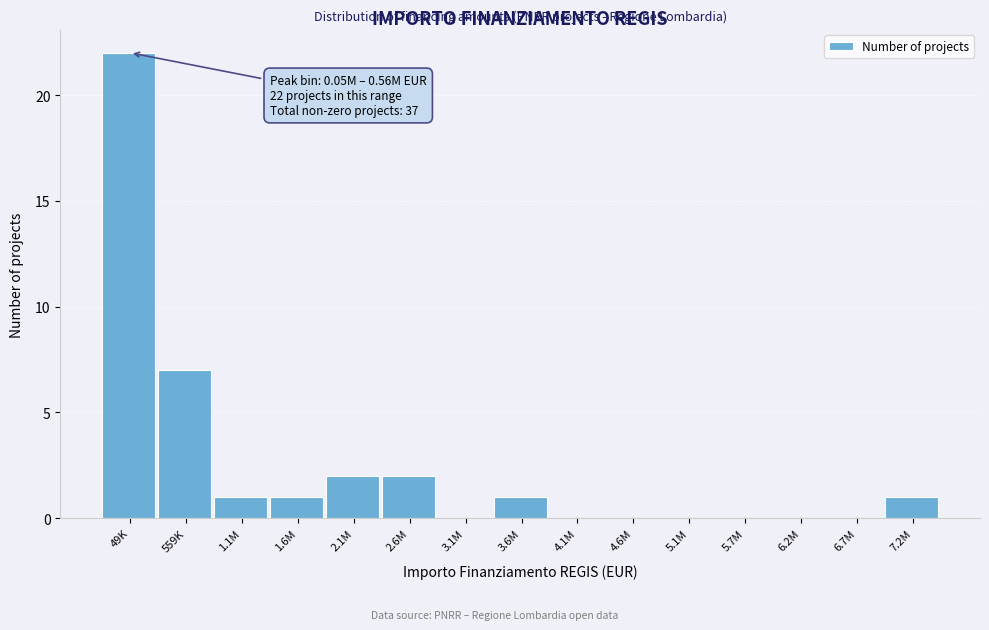

Reading right to left, list all the values displayed in this chart.

7.2M=1	6.7M=0	6.2M=0	5.7M=0	5.1M=0	4.6M=0	4.1M=0	3.6M=1	3.1M=0	2.6M=2	2.1M=2	1.6M=1	1.1M=1	559K=7	49K=22